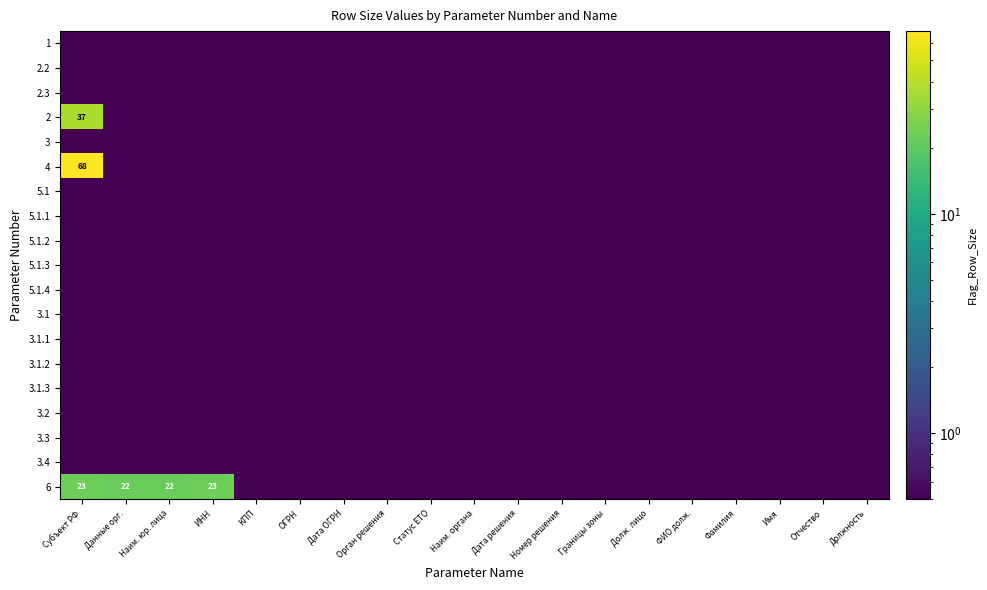

Is it true that 4 equals 0.8 at Долж. лицо?

False